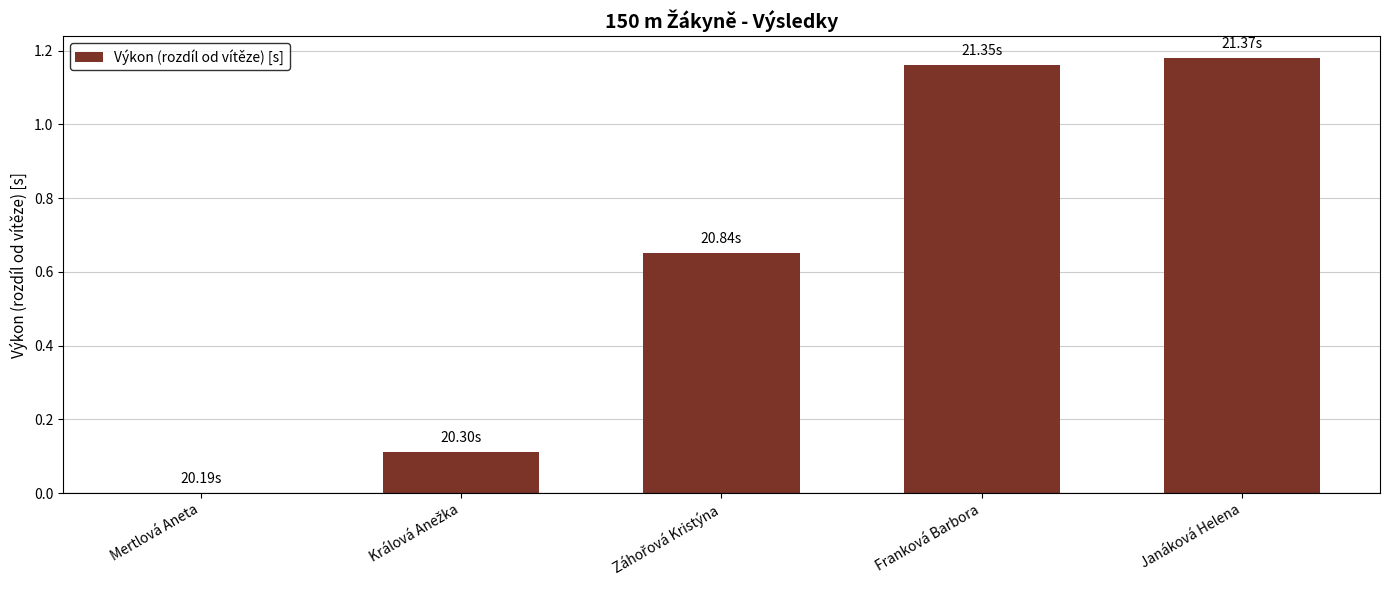

What is the sum of all values?

3.1